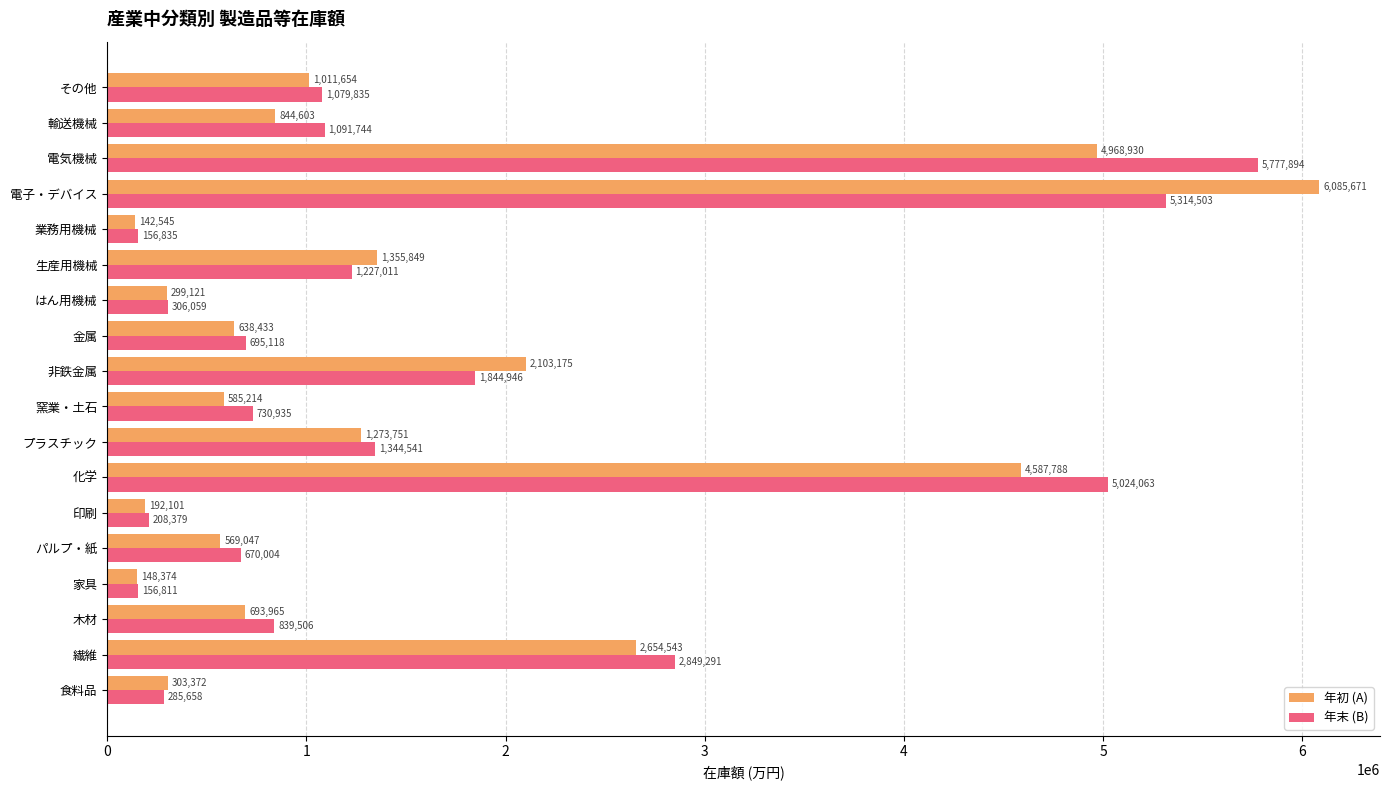

Rank the series by their maximum value, from lowest to highest.

年末 (B), 年初 (A)